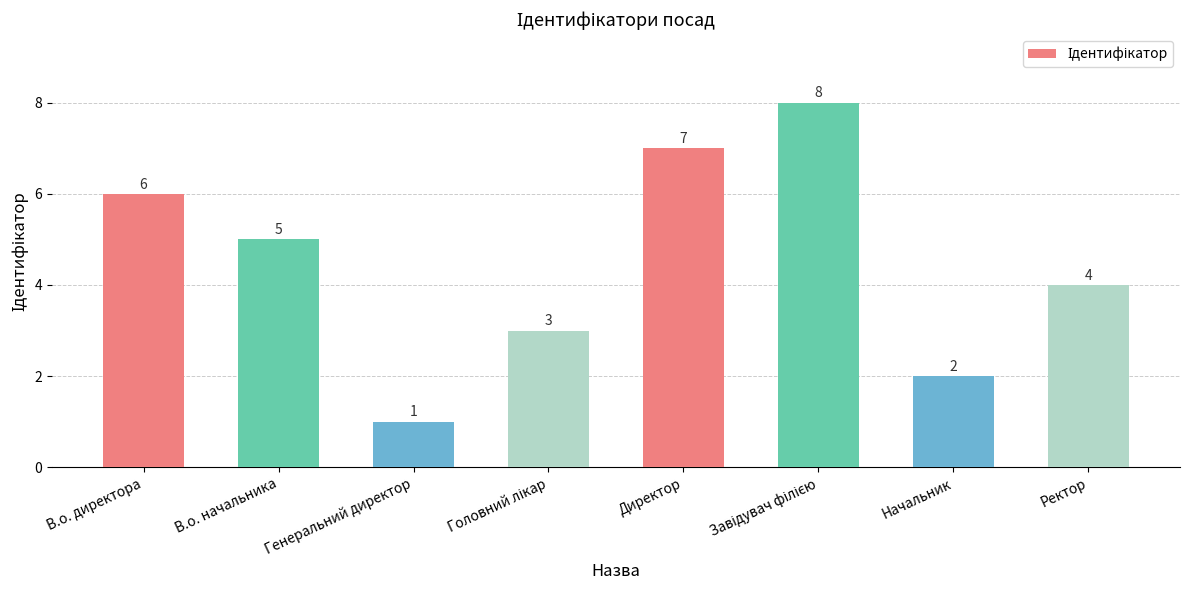

The value at Начальник is 3. True or false?

False